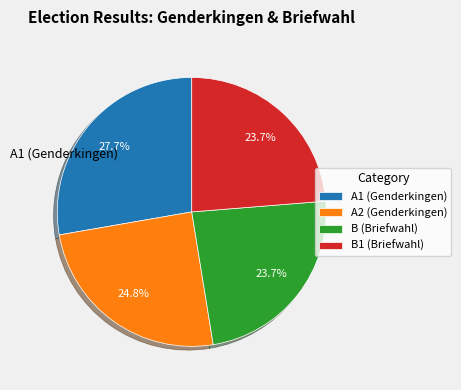

Which slice is the largest?

A1 (Genderkingen)